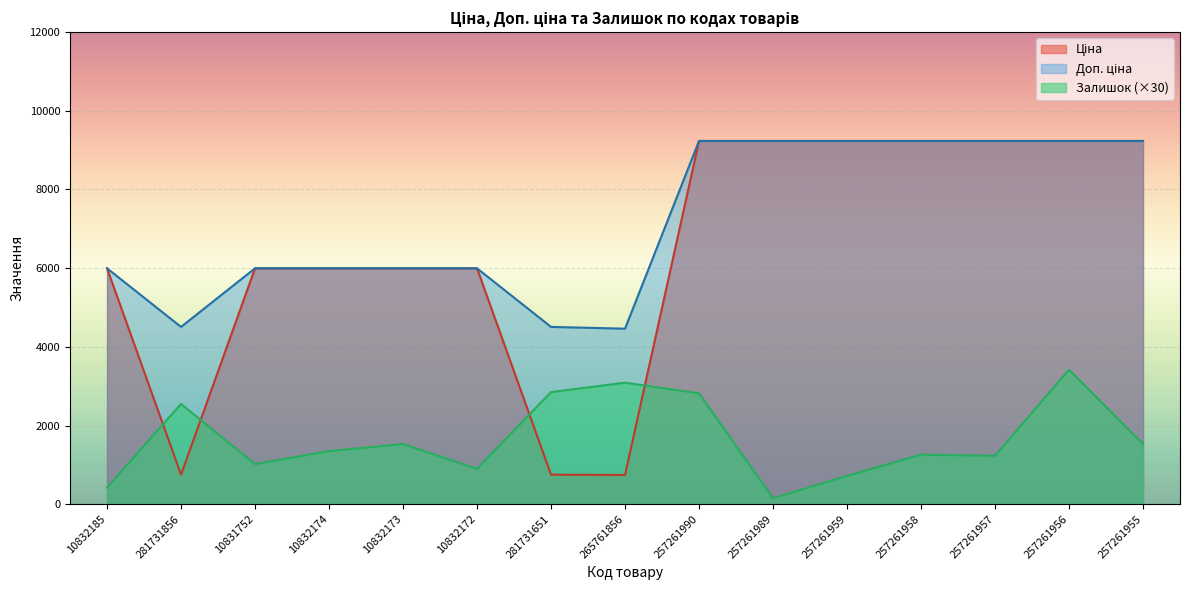

What is the value of the Доп. ціна point at the 3rd from the left?

5996.8